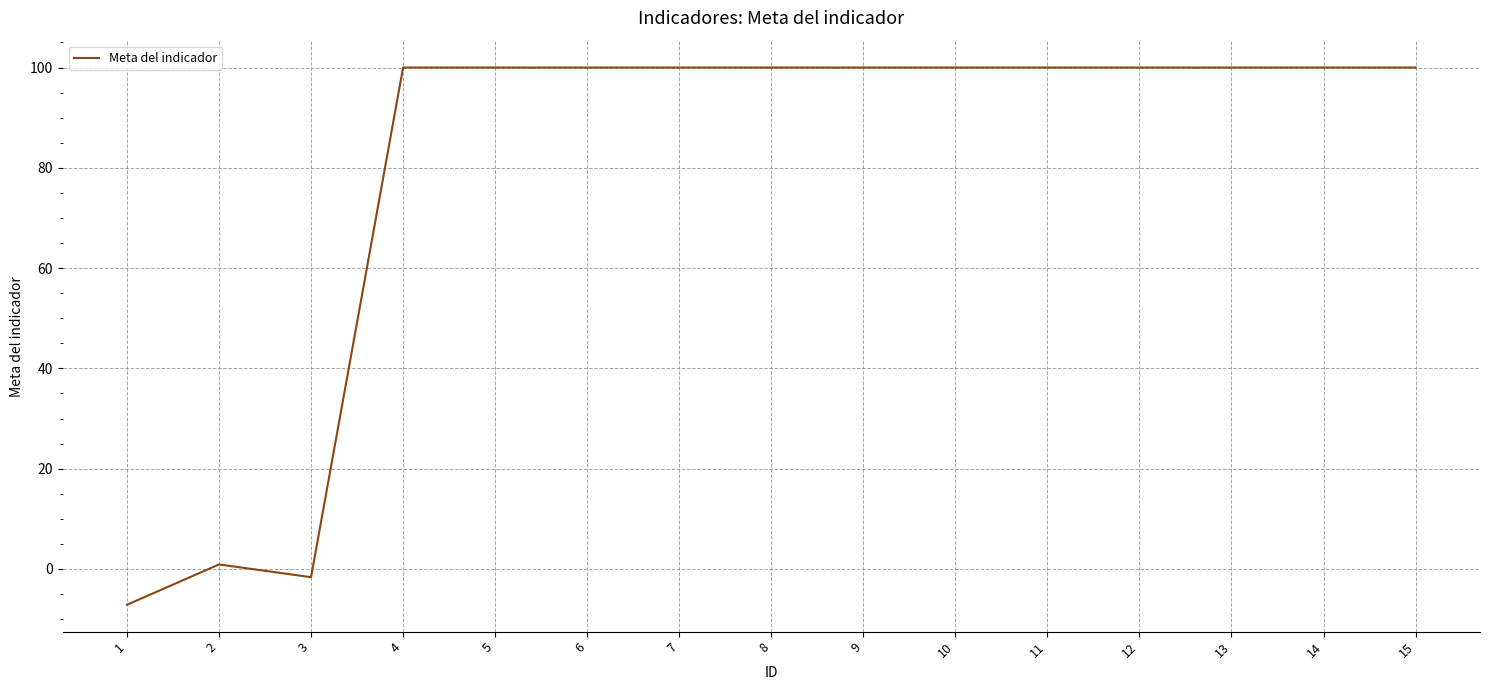

What is the difference between the values at 7 and 1?

107.1